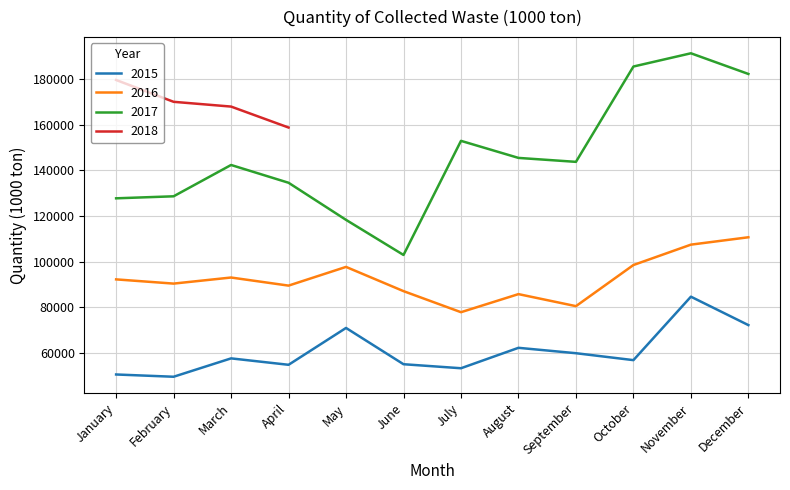

The 2016 series shows 98507.0 at October. True or false?

True